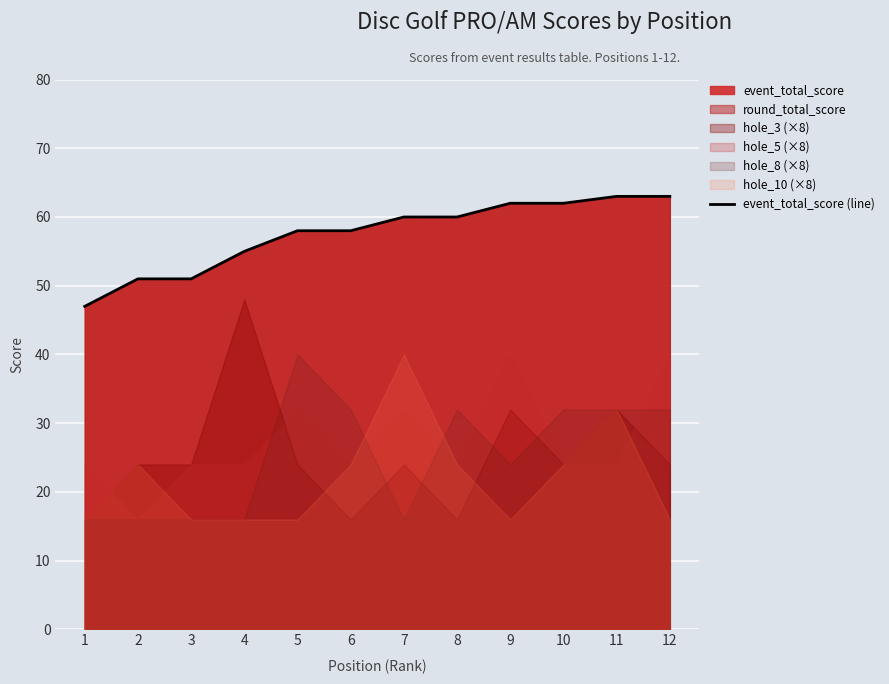

List the labels in order of value, smallest first.

1, 2, 3, 4, 5, 6, 7, 8, 9, 10, 11, 12